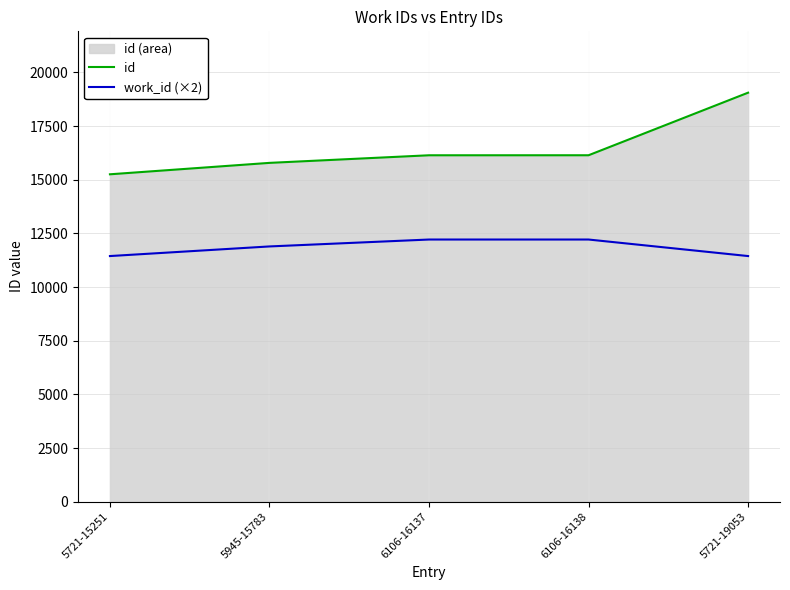

Reading left to right, extract all data points from this chart.

id: 15251	15783	16137	16138	19053
work_id (×2): 11442	11890	12212	12212	11442